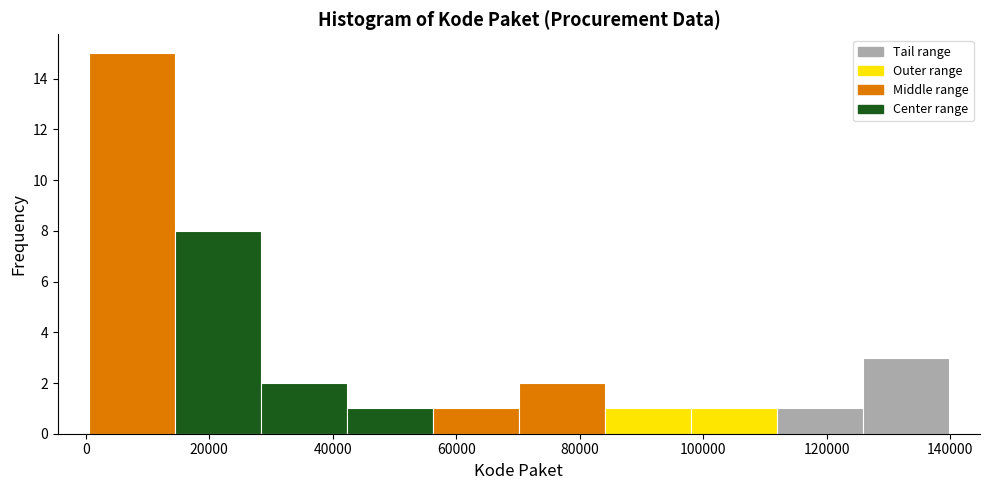

What is the height of the bar covering 98000 to 112000 on the x-axis? Neither the bar edges nor the heights are printed on the chart, so give them approximately, as read against the axes.

1